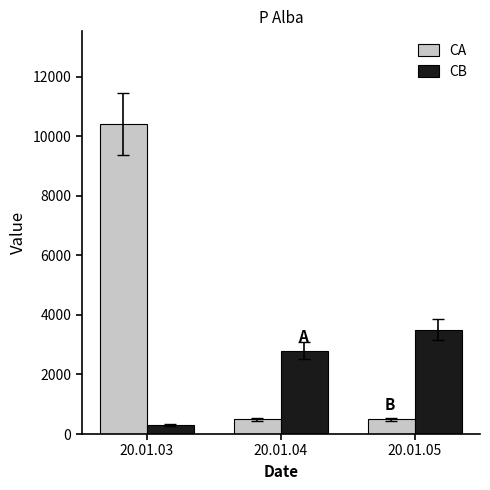

Is it true that CB equals 4722 at 20.01.05?

False